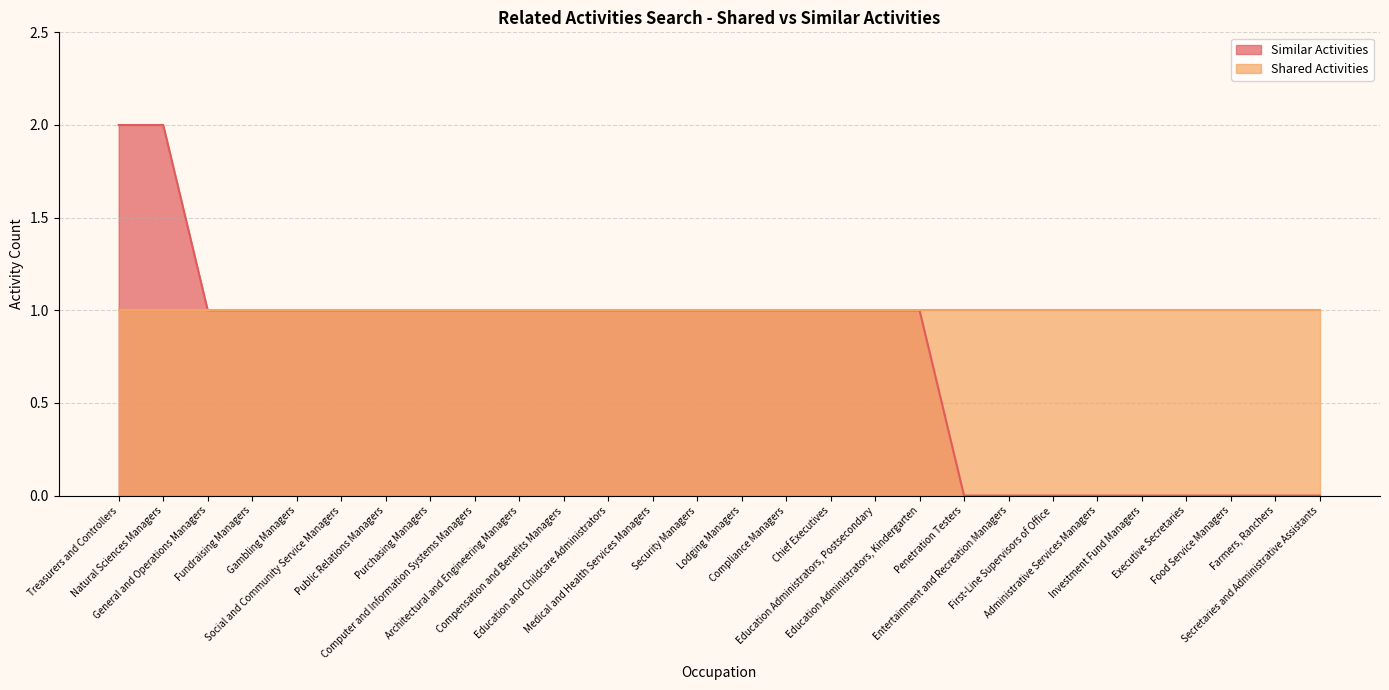

Reading left to right, list all the values displayed in this chart.

Treasurers and Controllers=2	Natural Sciences Managers=2	General and Operations Managers=1	Fundraising Managers=1	Gambling Managers=1	Social and Community Service Managers=1	Public Relations Managers=1	Purchasing Managers=1	Computer and Information Systems Managers=1	Architectural and Engineering Managers=1	Compensation and Benefits Managers=1	Education and Childcare Administrators=1	Medical and Health Services Managers=1	Security Managers=1	Lodging Managers=1	Compliance Managers=1	Chief Executives=1	Education Administrators, Postsecondary=1	Education Administrators, Kindergarten=1	Penetration Testers=0	Entertainment and Recreation Managers=0	First-Line Supervisors of Office=0	Administrative Services Managers=0	Investment Fund Managers=0	Executive Secretaries=0	Food Service Managers=0	Farmers, Ranchers=0	Secretaries and Administrative Assistants=0